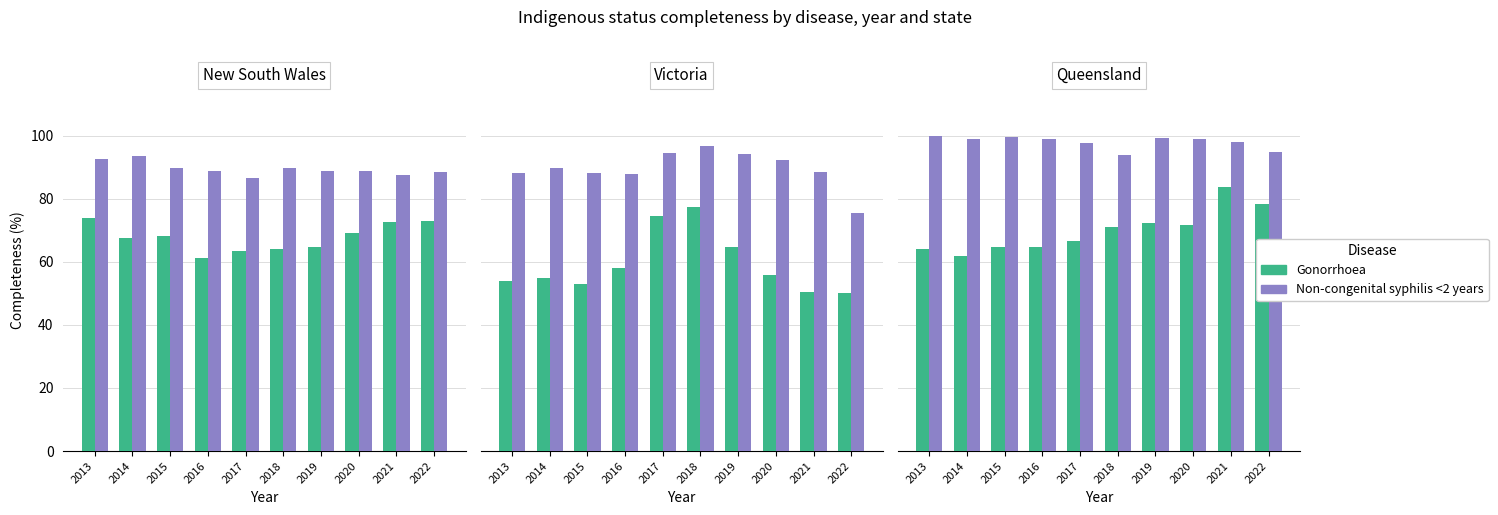

At 2020, list the series in order from smallest to largest.

Gonorrhoea, Non-congenital syphilis <2 years